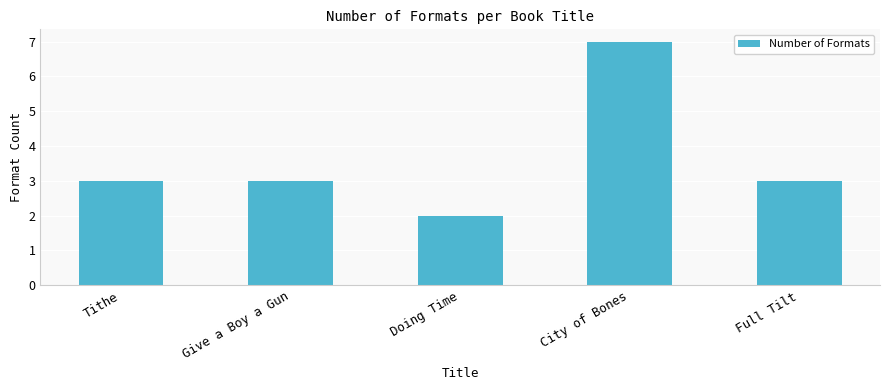

Read the value at Full Tilt.

3